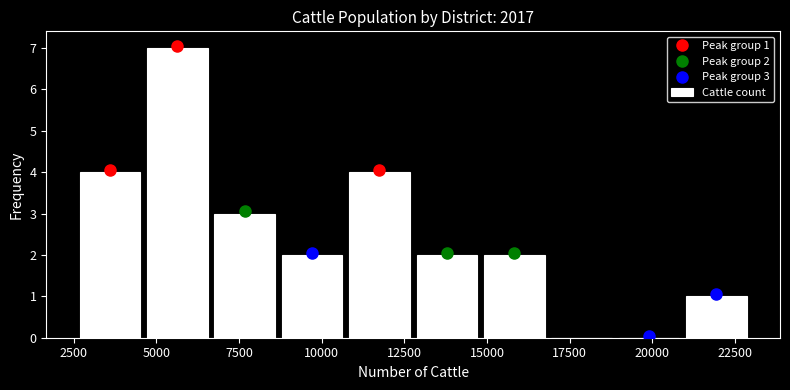

Over which range of the x-axis is the bar tallest?

4500 to 6500